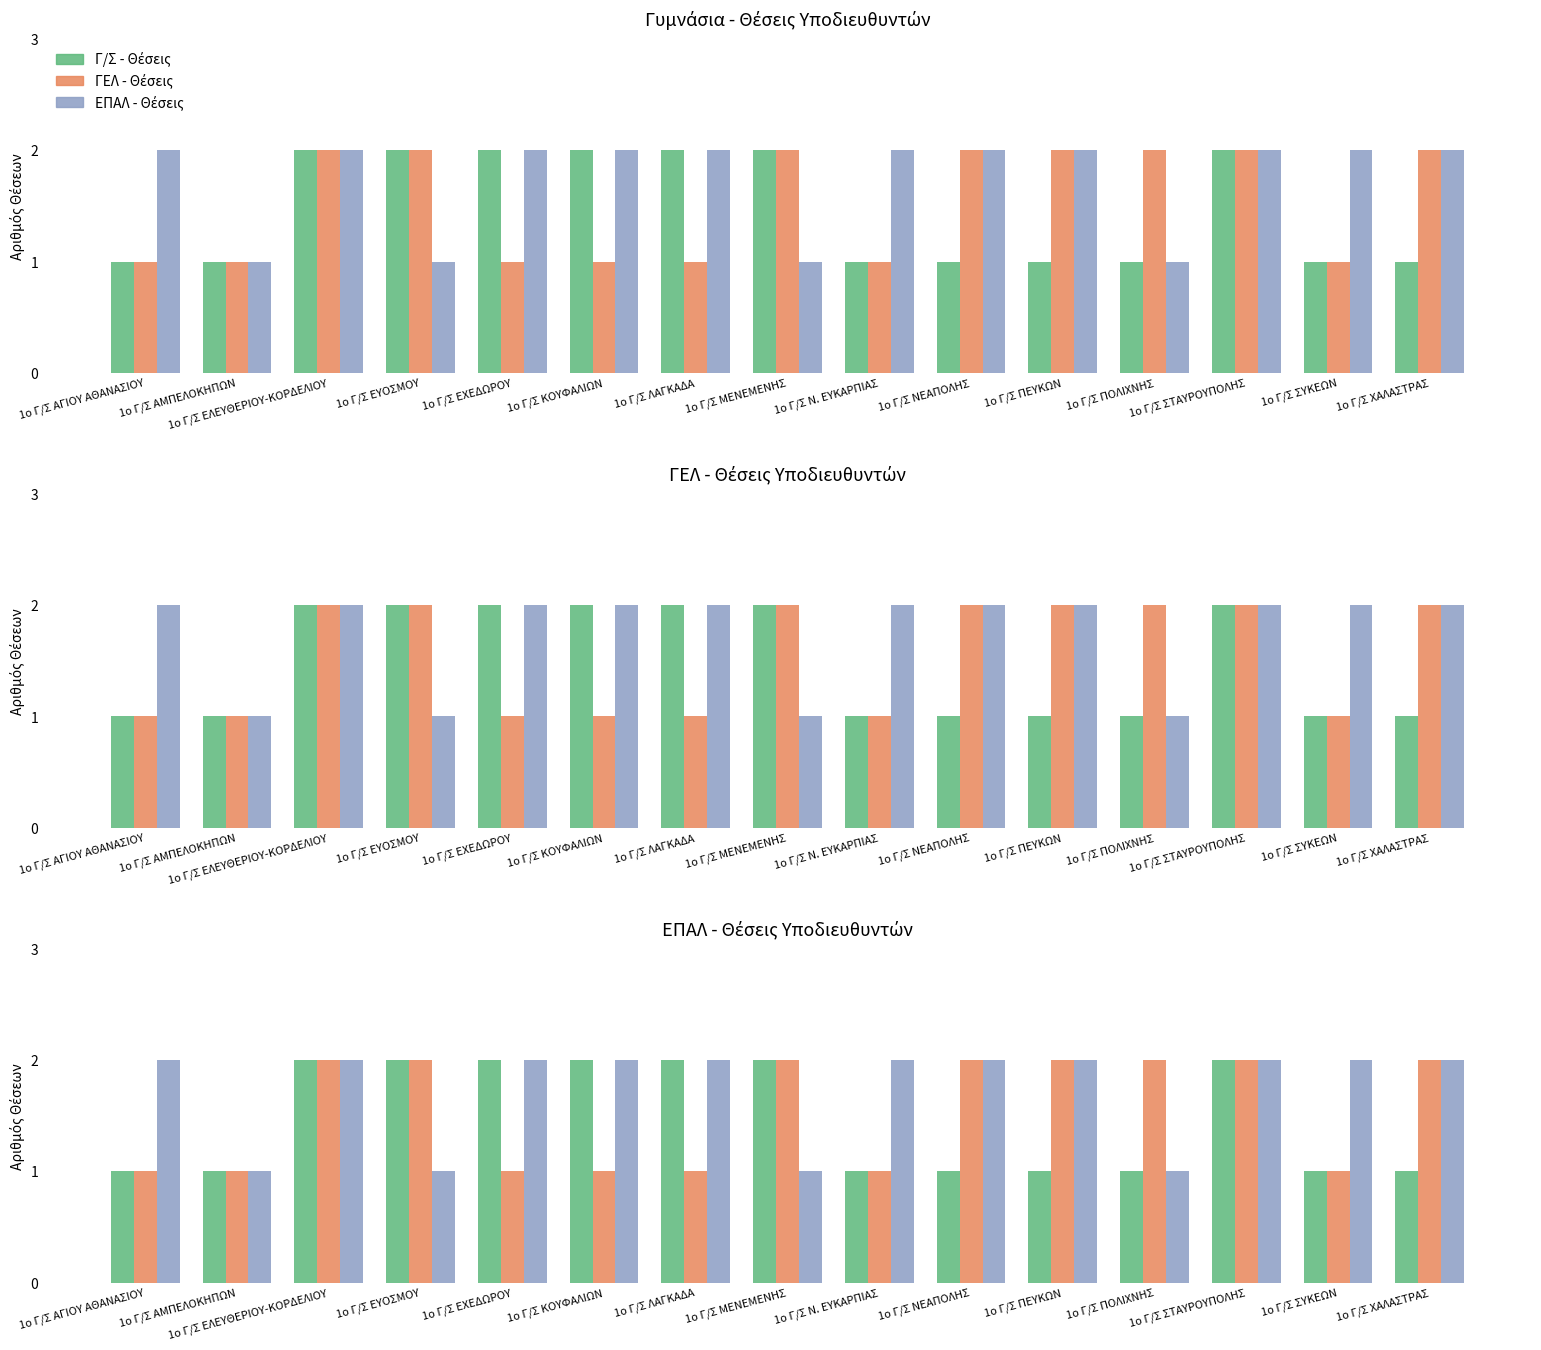

At how many categories does at least one series exceed 1?

14